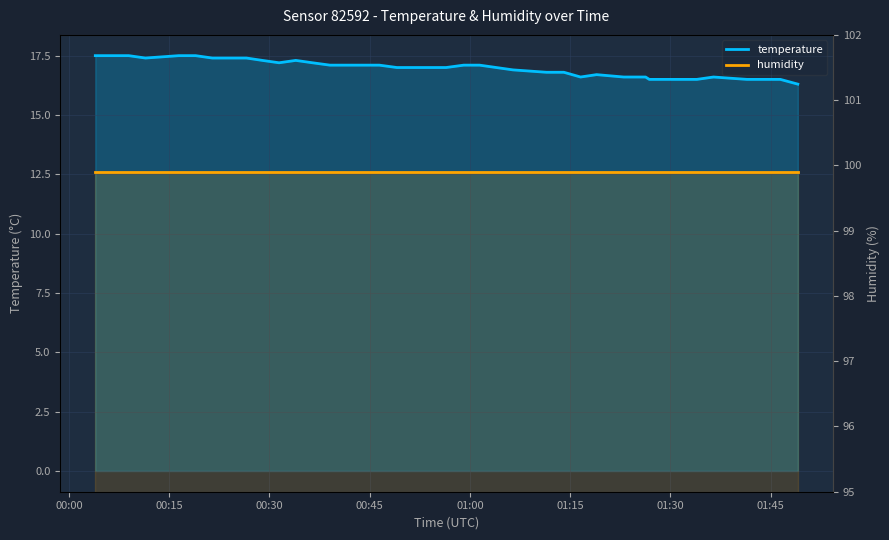

What is the lowest value of the humidity series?

99.9